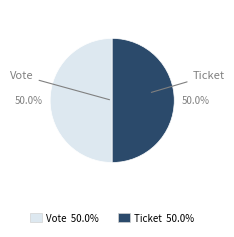

Is the sum of Vote and Ticket greater than half?

Yes